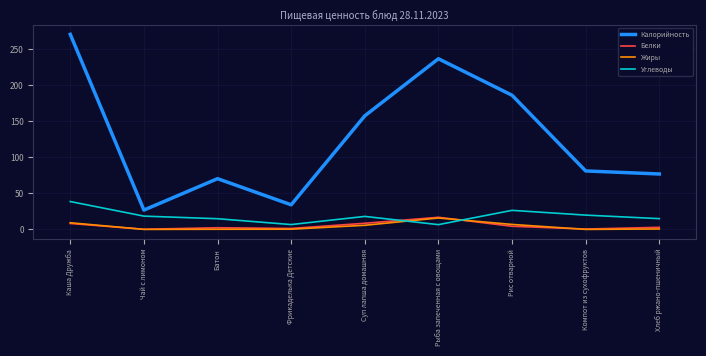

What position from the right is Каша Дружба?

9